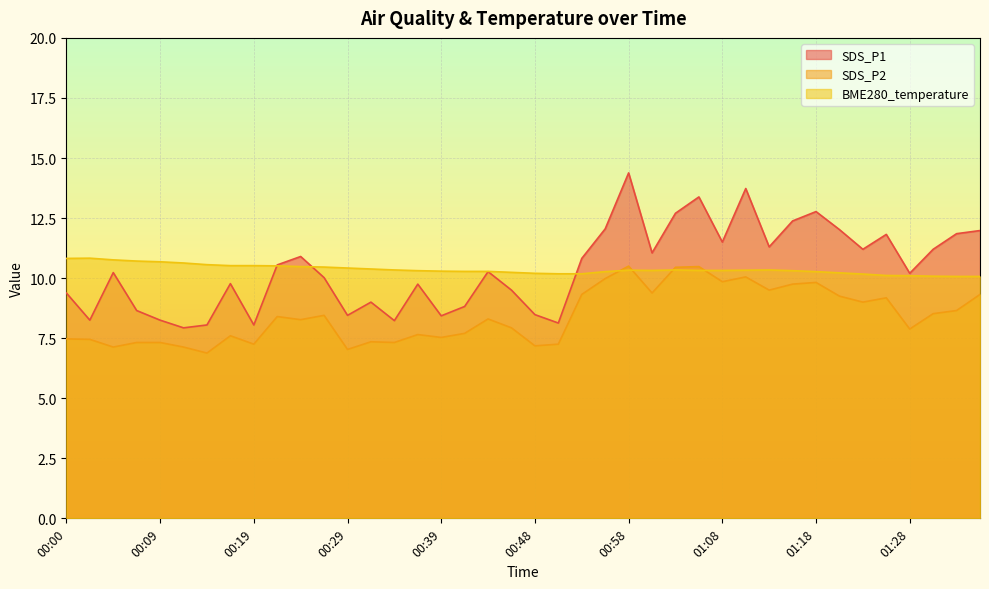

True or false: BME280_temperature and SDS_P1 cross at least once.

True